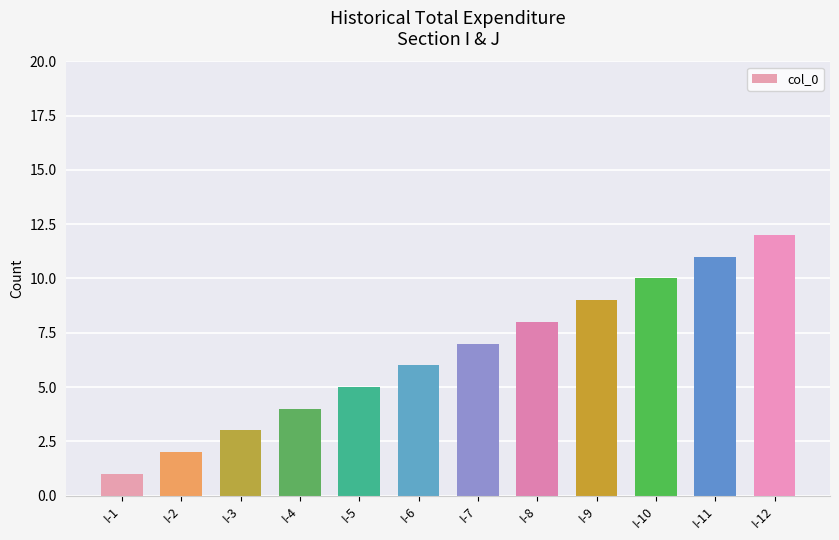

Rank the categories by value from highest to lowest.

I-12, I-11, I-10, I-9, I-8, I-7, I-6, I-5, I-4, I-3, I-2, I-1